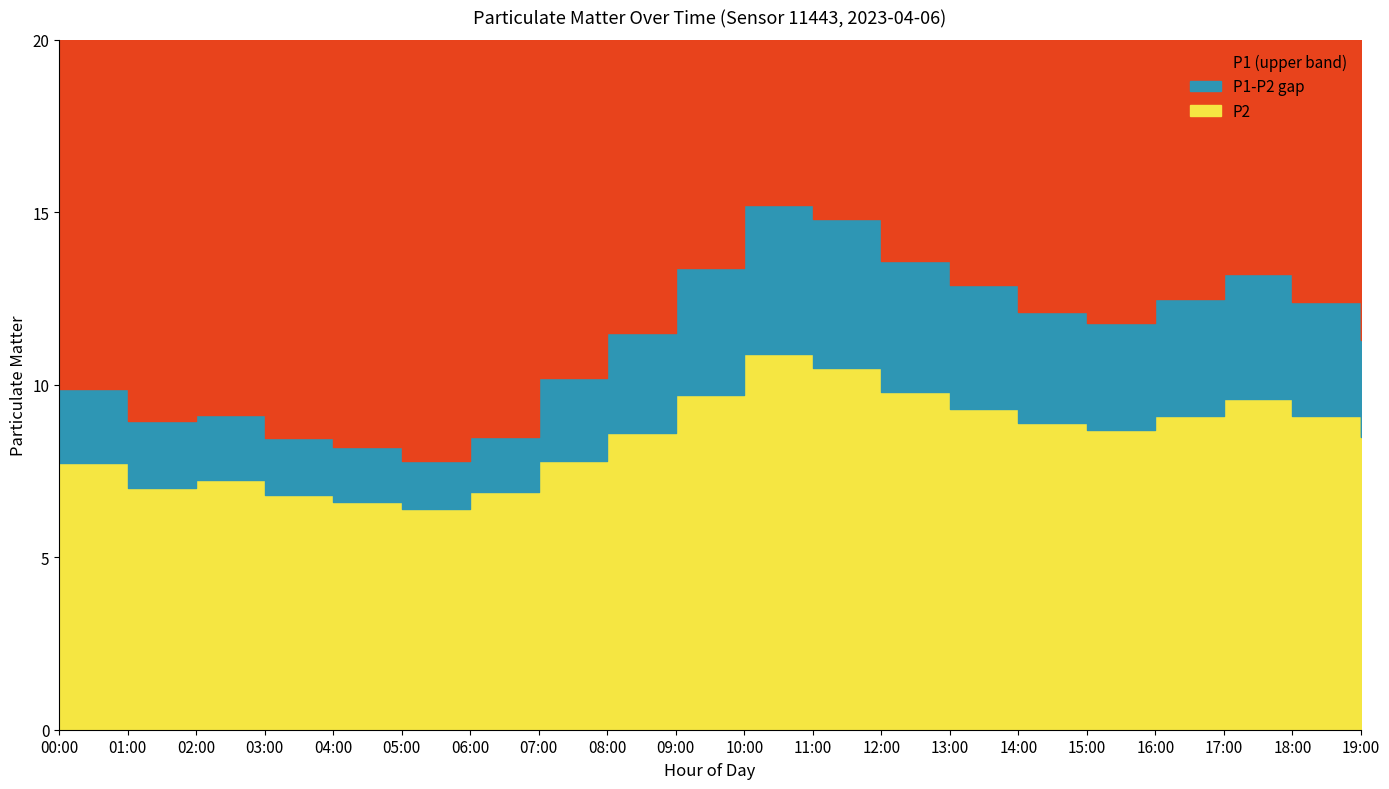

What is the difference between the second highest and minimum values in the P1 series?

7.0